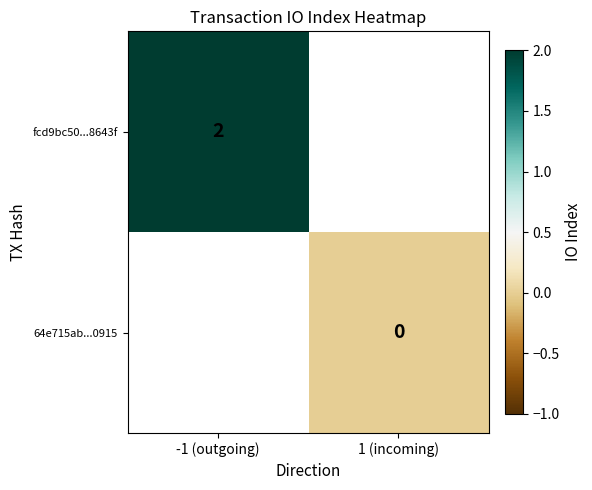

Is the value of 64e715ab...0915 at 1 (incoming) greater than the value of fcd9bc50...8643f at -1 (outgoing)?

No